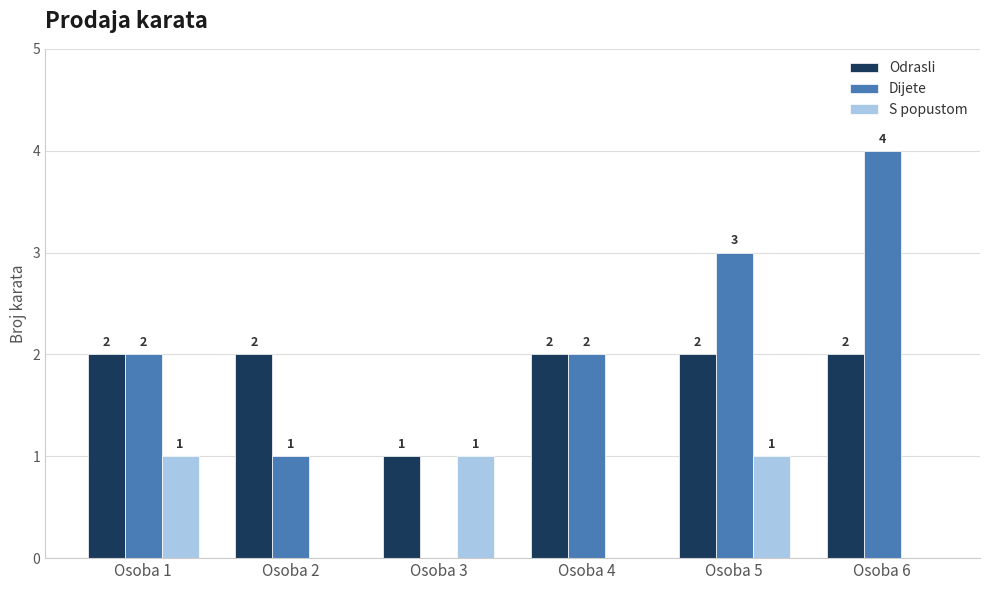

What is the sum of the Odrasli values at Osoba 6 and Osoba 2?

4